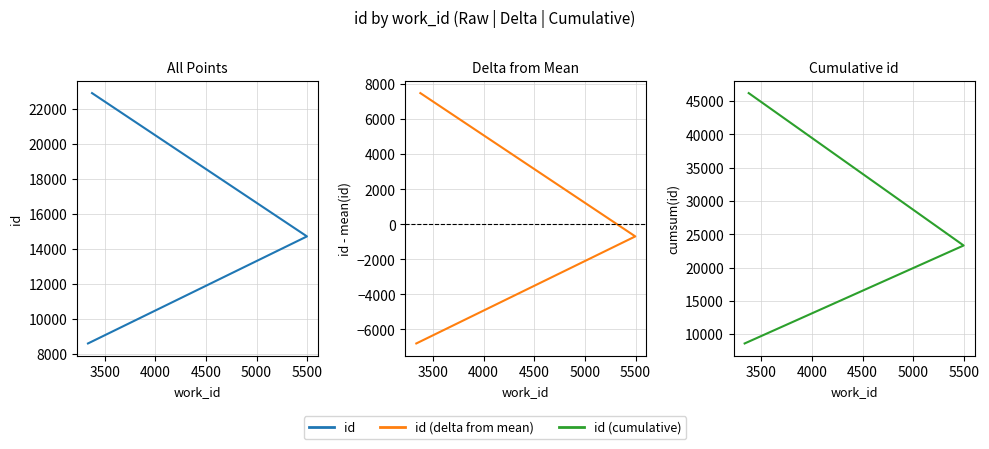

Rank the series by their maximum value, from lowest to highest.

id (delta from mean), id, id (cumulative)